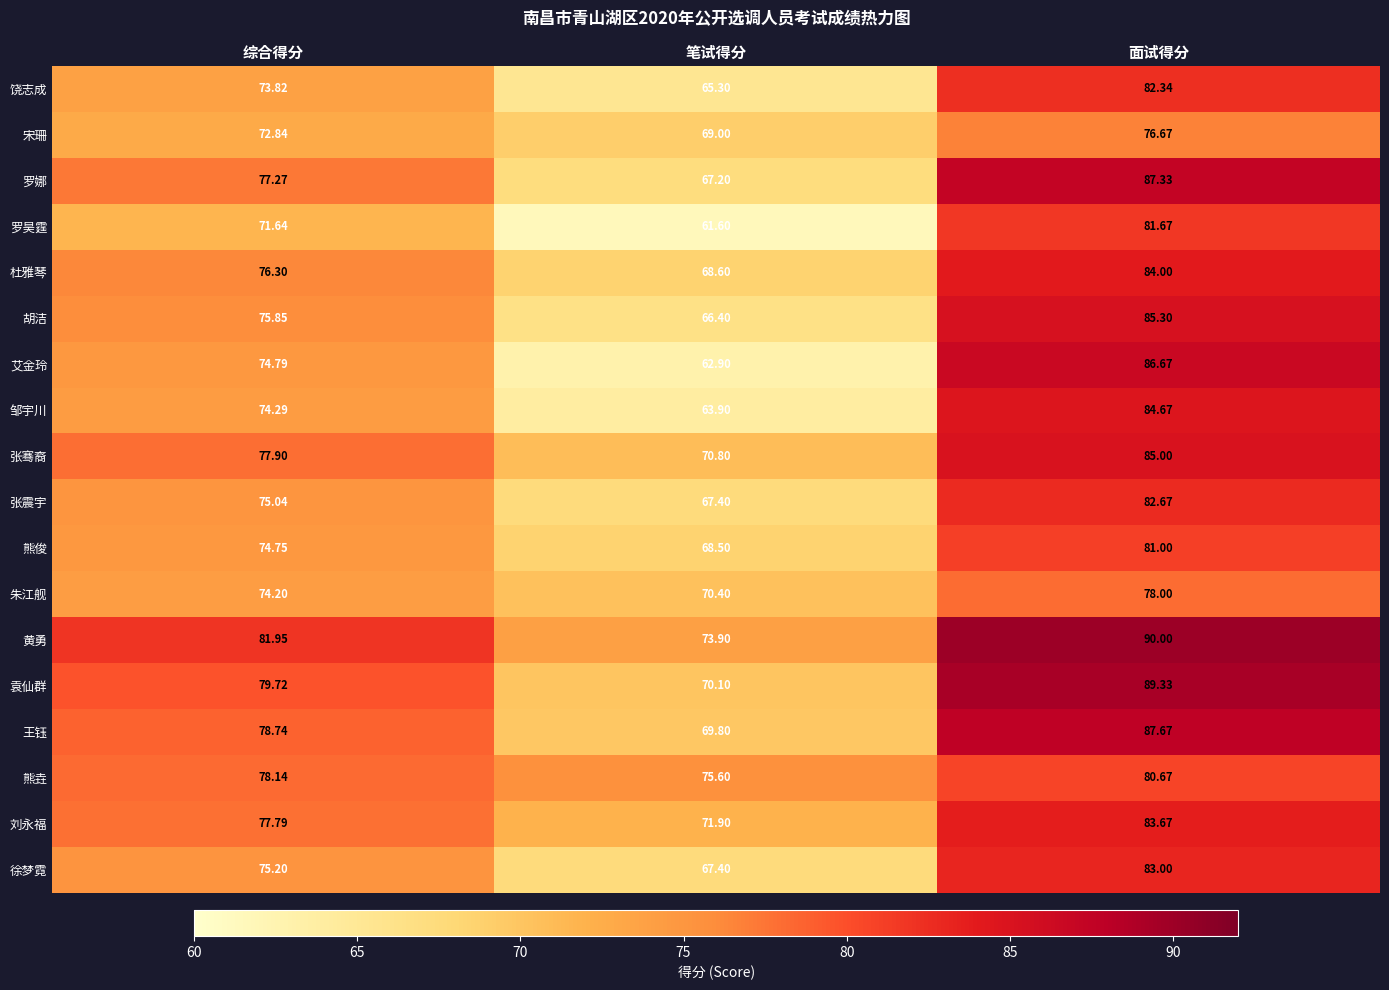

Which category has the lowest value across all series?

笔试得分